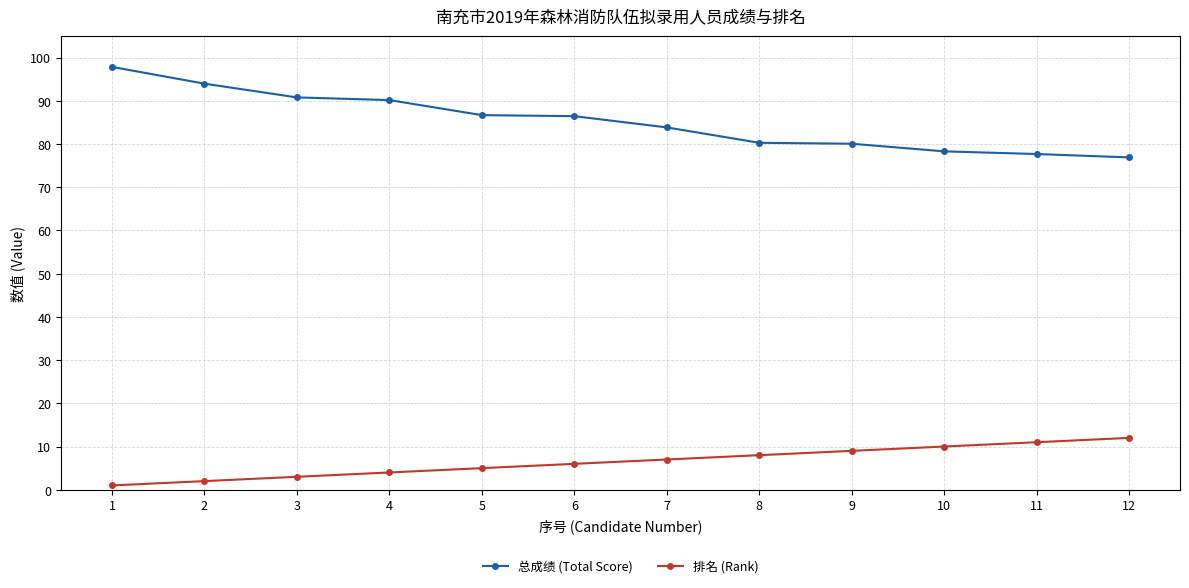

Which series has the largest total across all categories?

总成绩 (Total Score)